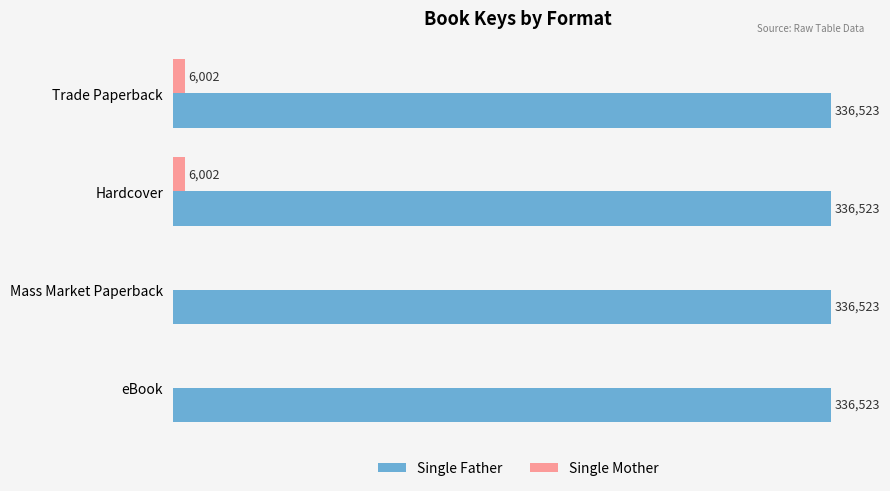

Between Trade Paperback and Mass Market Paperback, which series saw the biggest shift?

Single Mother